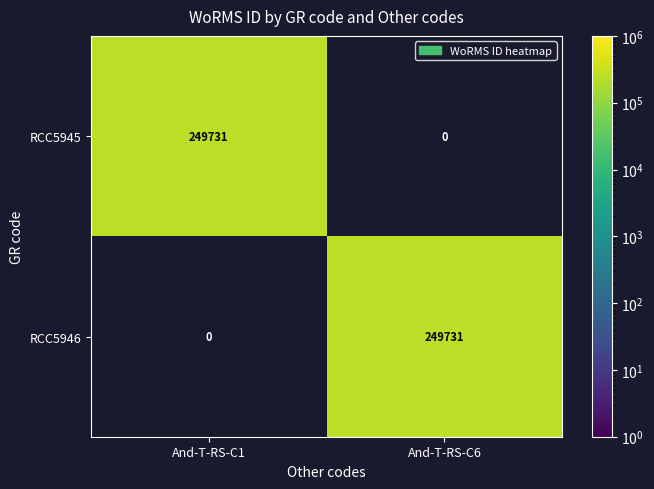

Rank the series at And-T-RS-C1 from highest to lowest value.

RCC5945, RCC5946